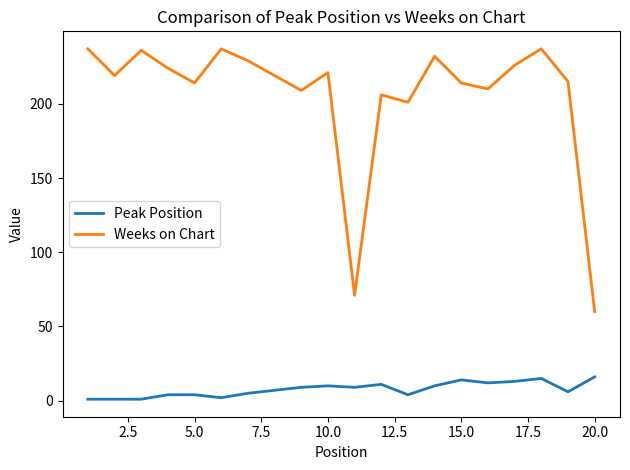

What is the difference between the maximum and minimum values in the Weeks on Chart series?

177